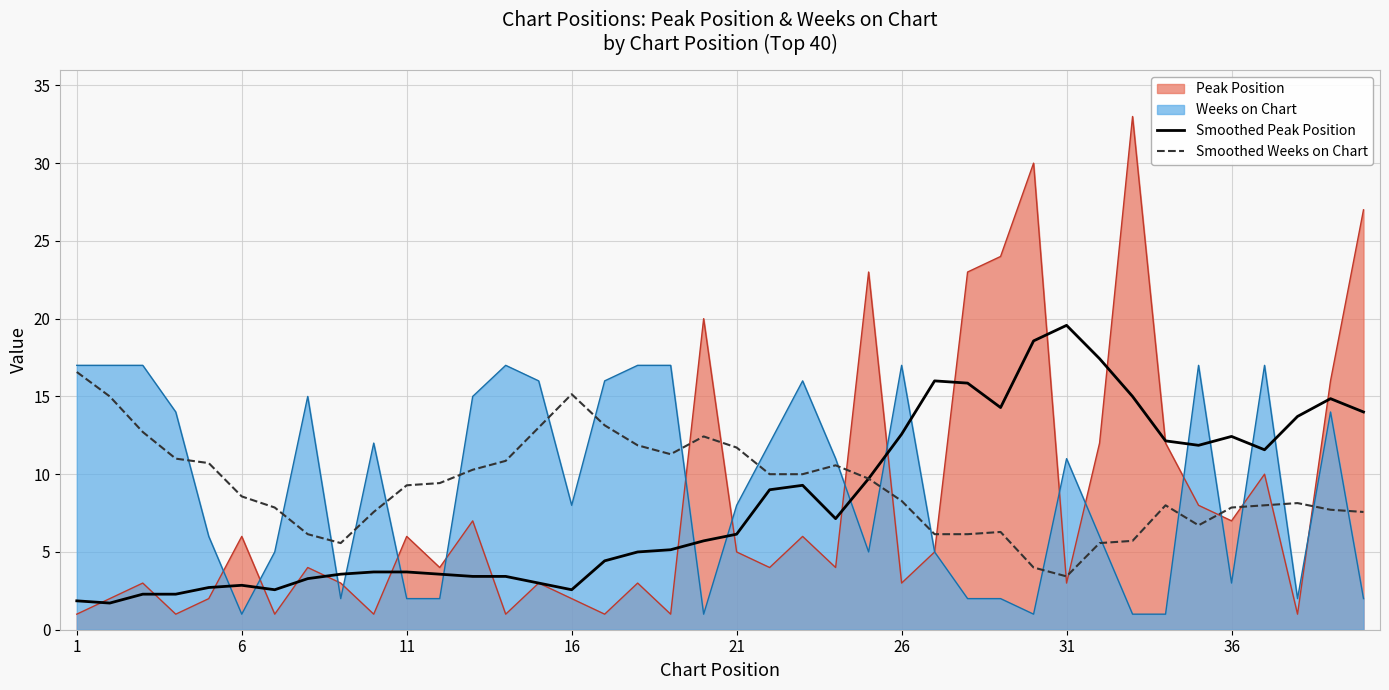

How many interior local valleys does the Smoothed Peak Position series have?

7